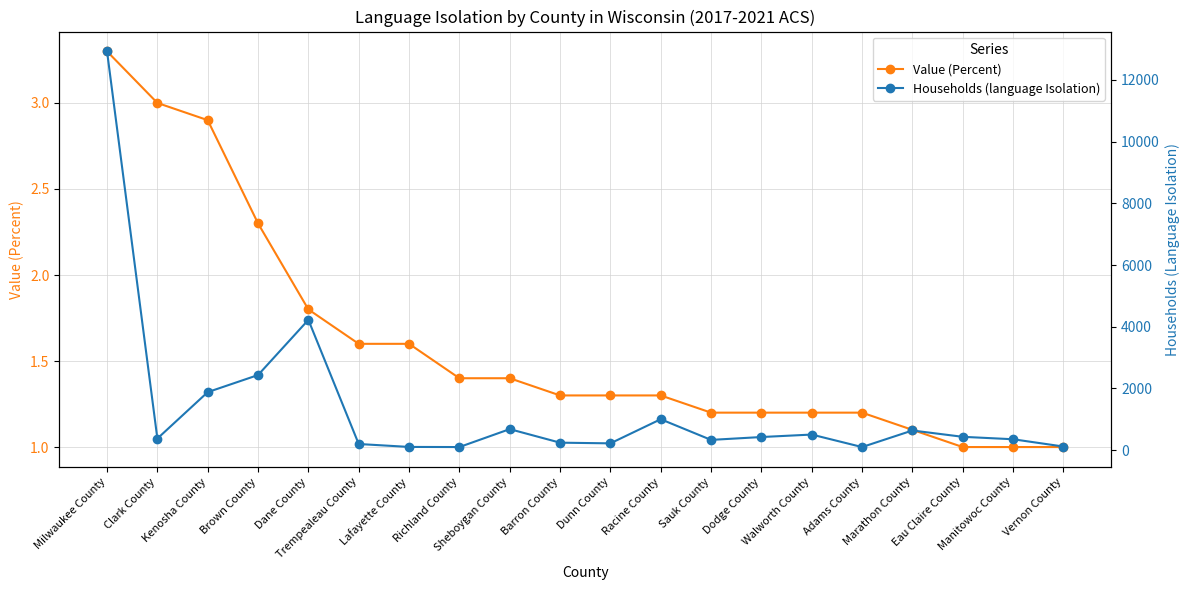

How many values in the Value (Percent) series exceed 1?

17